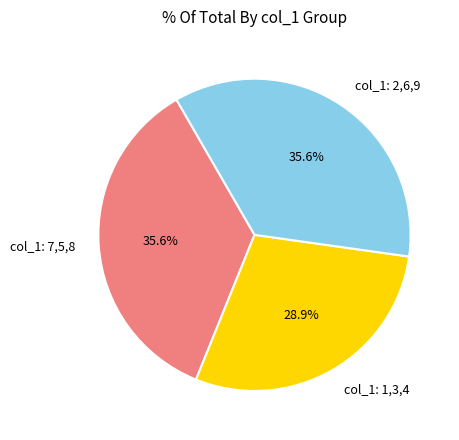

Count the number of slices in the pie.

3